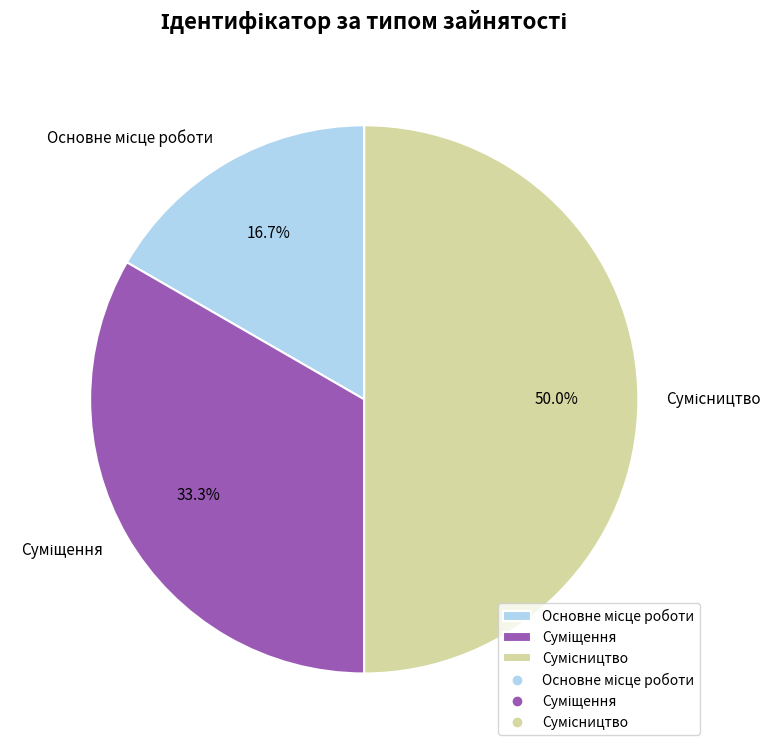

How many slices are in this pie chart?

3